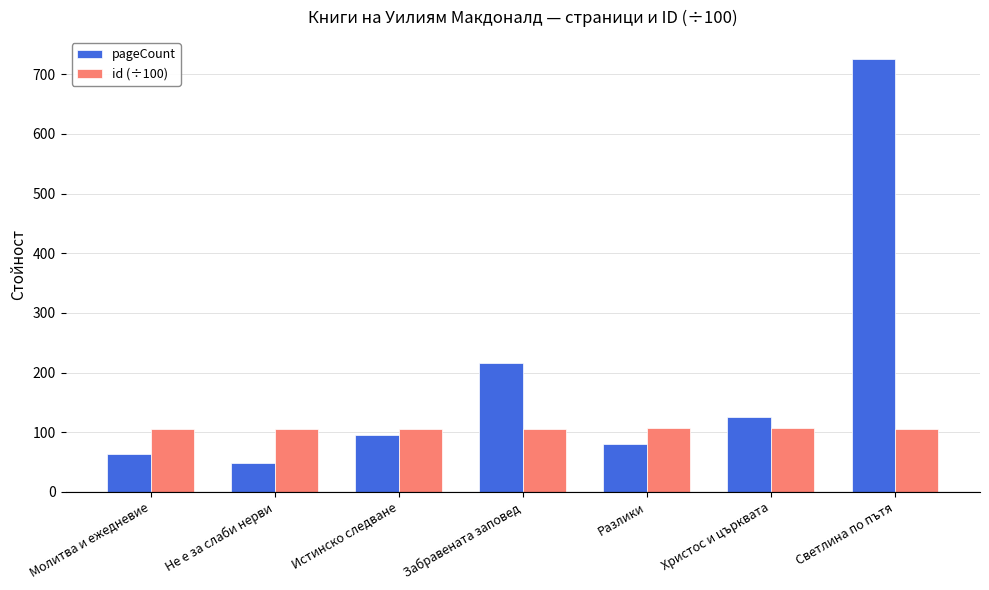

What is the sum of the id (÷100) values at Молитва и ежедневие and Христос и църквата?

211.1